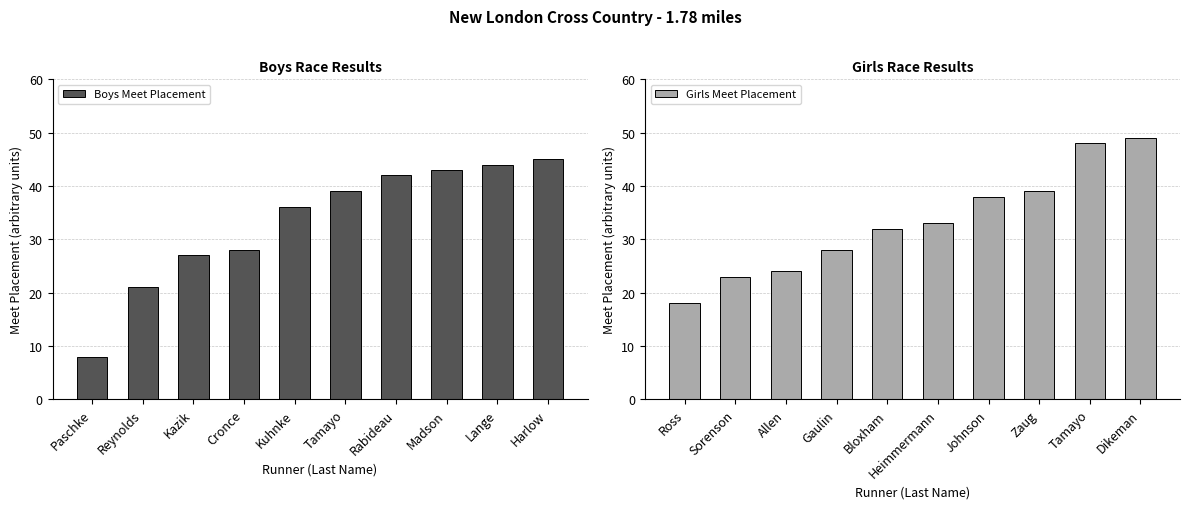

Which category has the lowest value in the Boys Meet Placement series?

Paschke